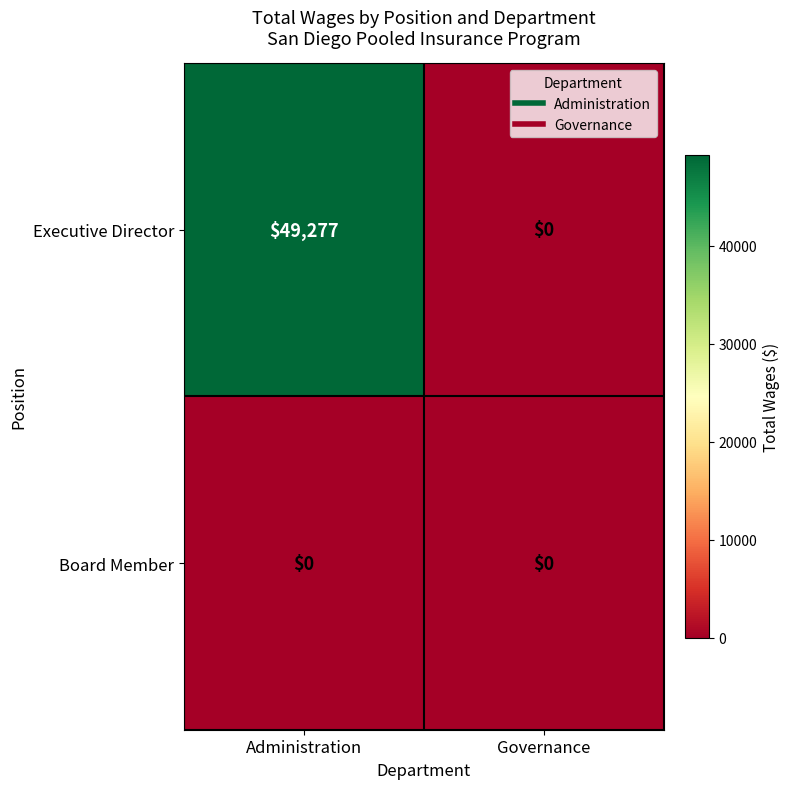

What is the maximum value for Executive Director?

49277